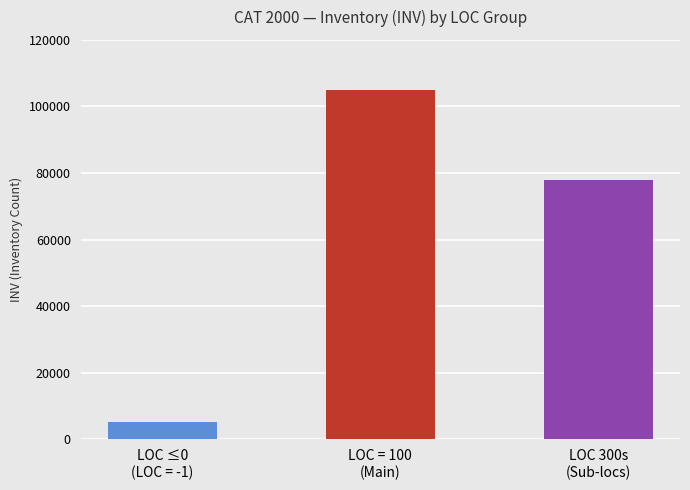

What is the value of the 2nd bar from the left?

104898